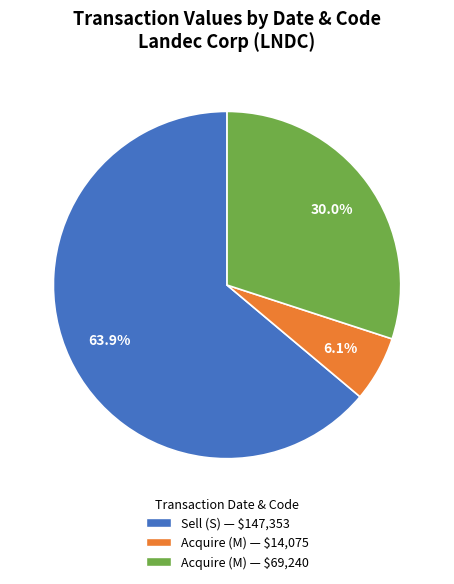

How much of the chart is everything except Acquire (M) — $69,240?

70.0%